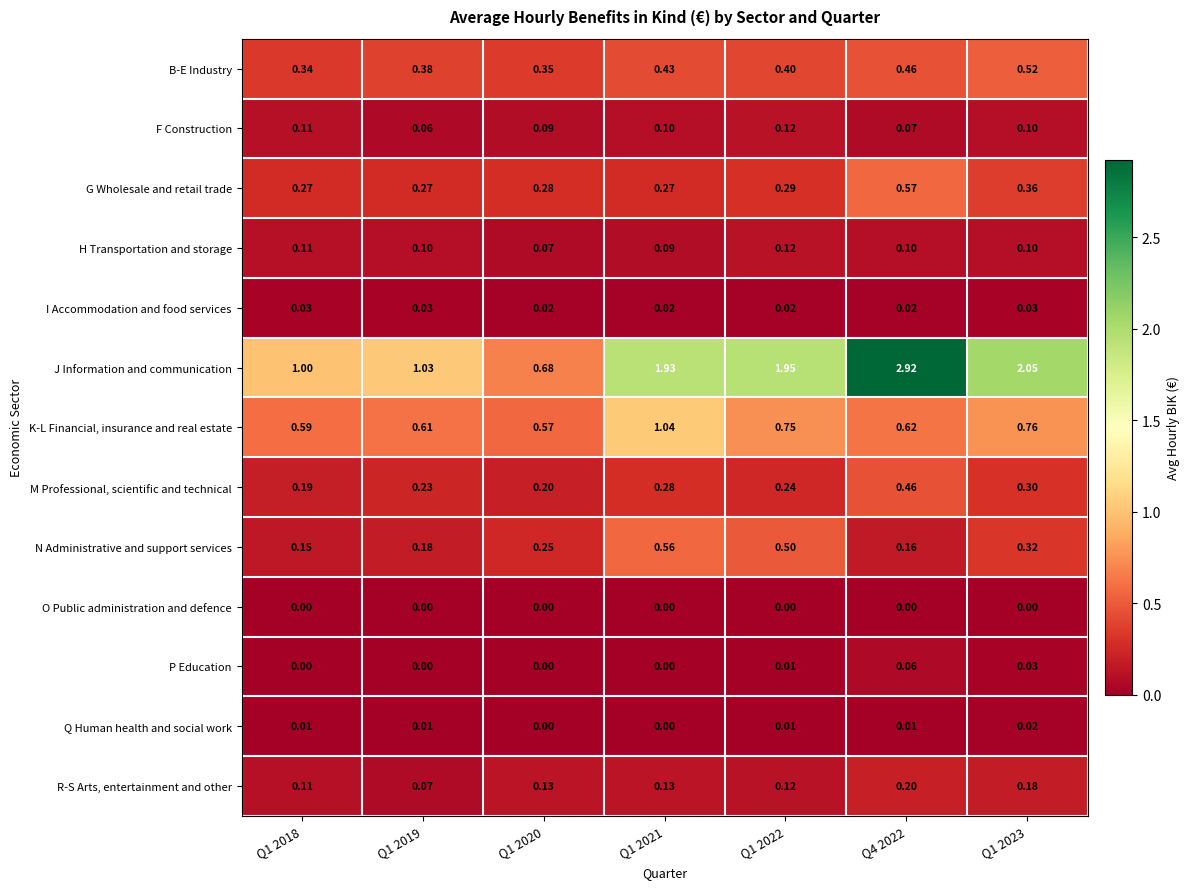

Which series has the largest total across all categories?

J Information and communication